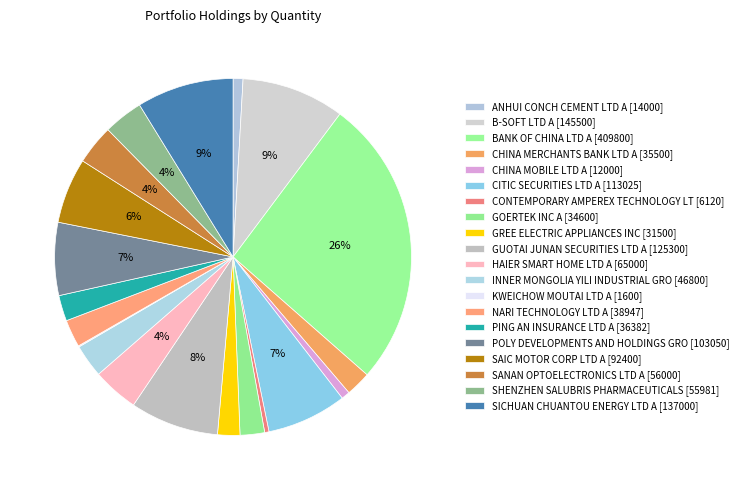

How many slices are in this pie chart?

20